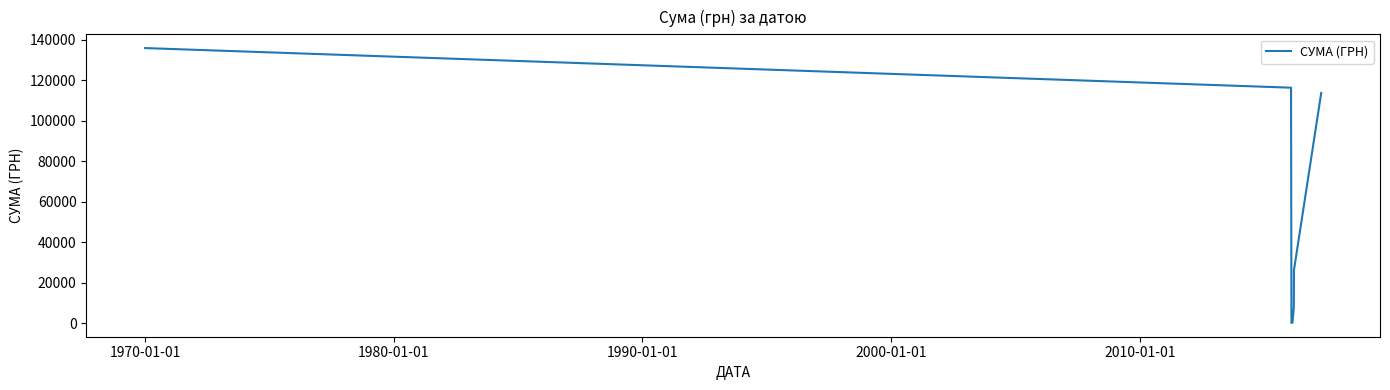

What is the difference between the maximum and second lowest values?

135437.4